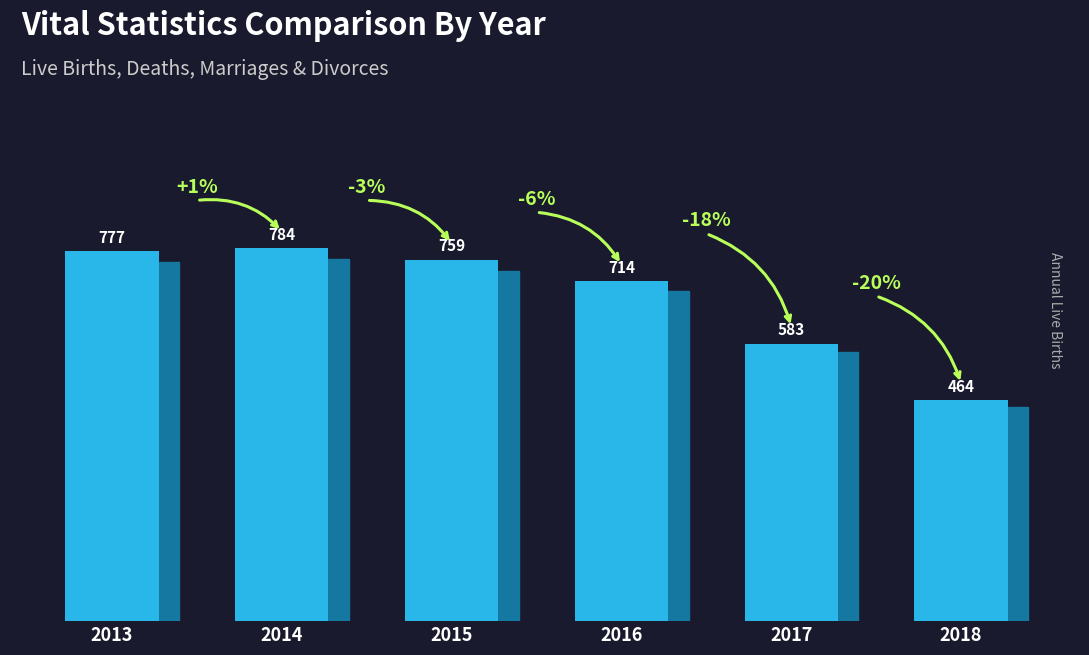

List the labels in order of value, largest first.

2014, 2013, 2015, 2016, 2017, 2018